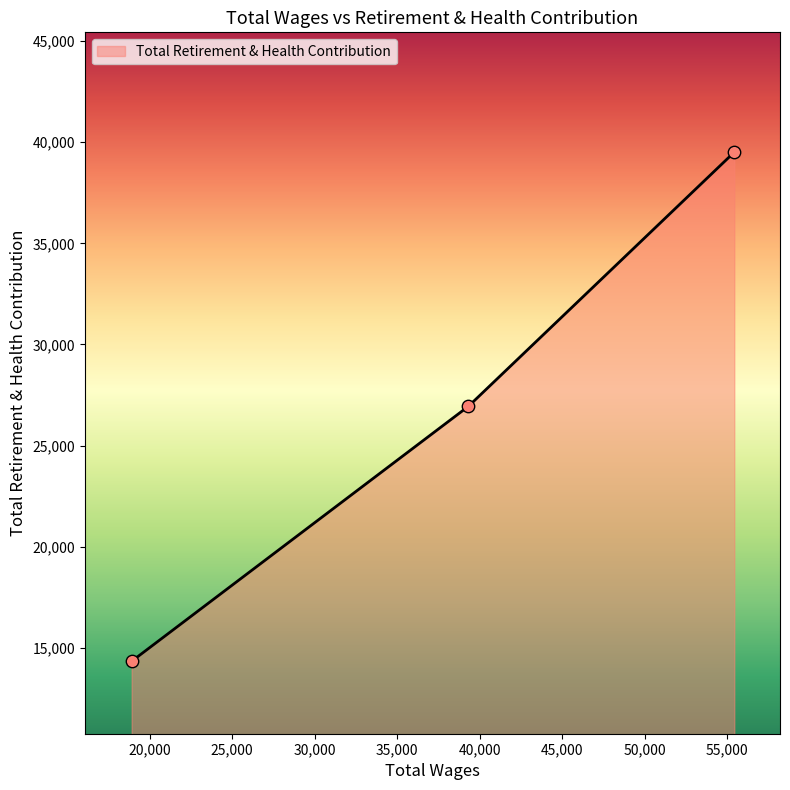

What is the greatest value displayed?

39509